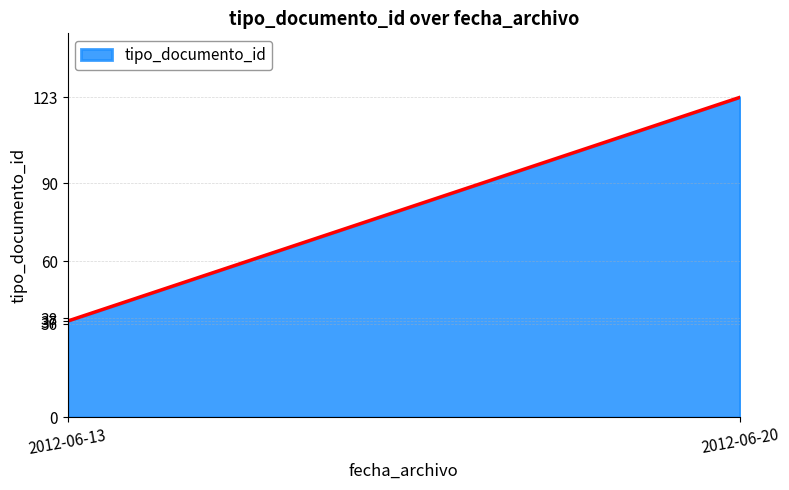

Count the number of data series in this chart.

1